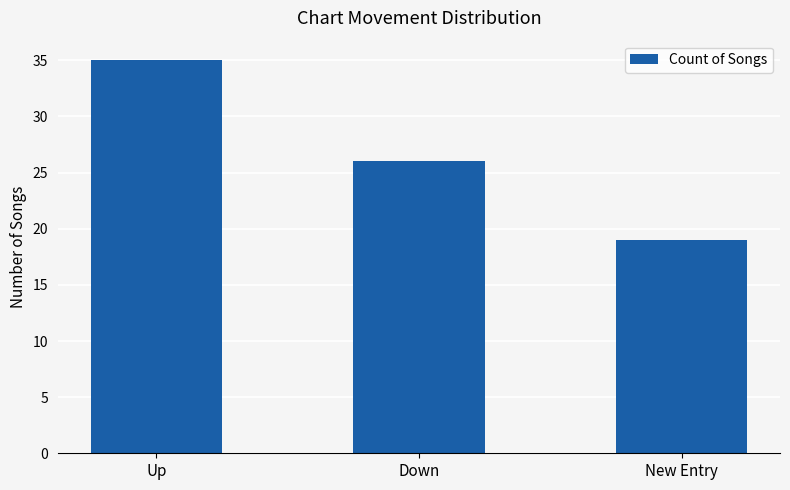

Reading left to right, transcribe all the data shown in this chart.

35	26	19